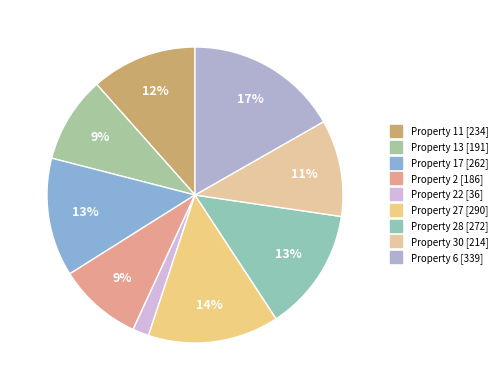

Which slice is the smallest?

22